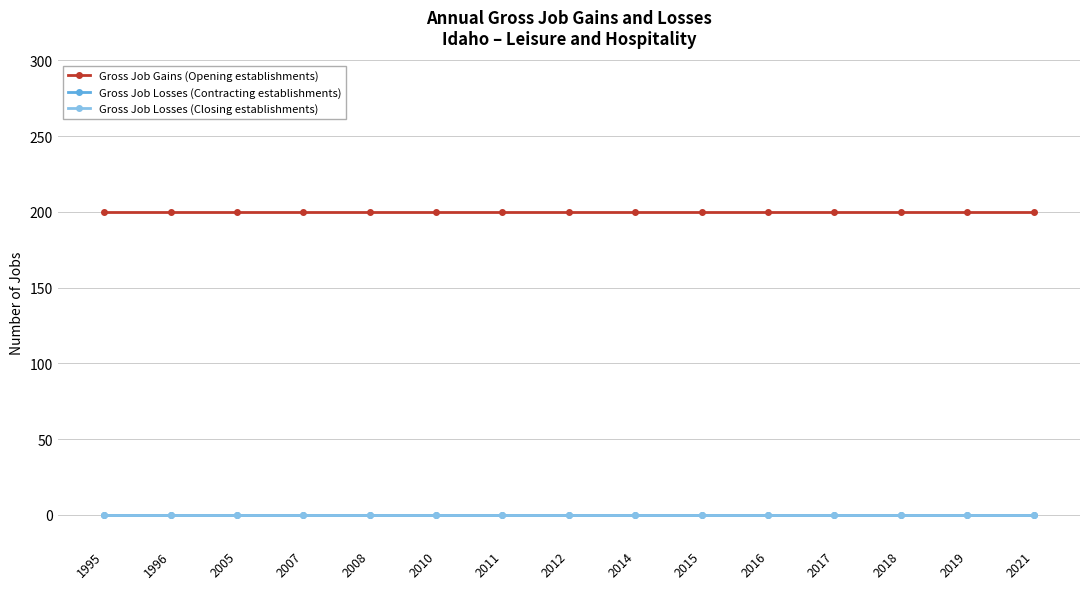

True or false: Gross Job Gains (Opening establishments) and Gross Job Losses (Closing establishments) cross at least once.

False